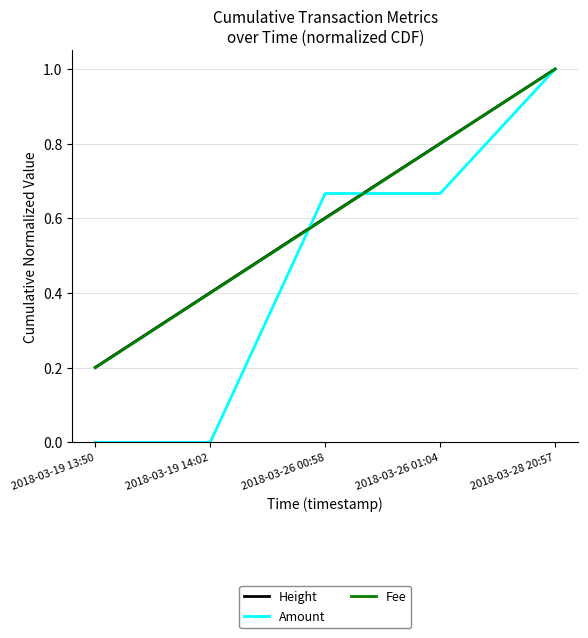

Which category has the lowest value in the Fee series?

2018-03-19 13:50